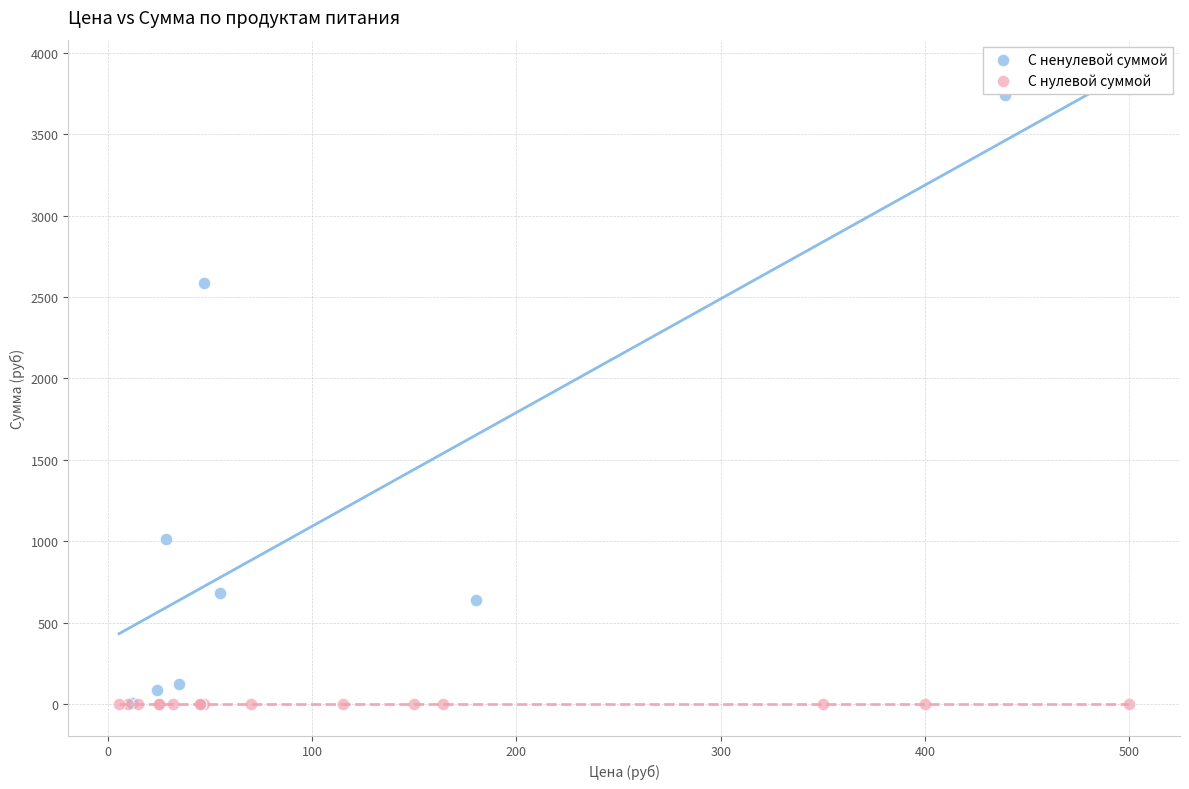

Which series reaches the maximum Y coordinate?

С ненулевой суммой